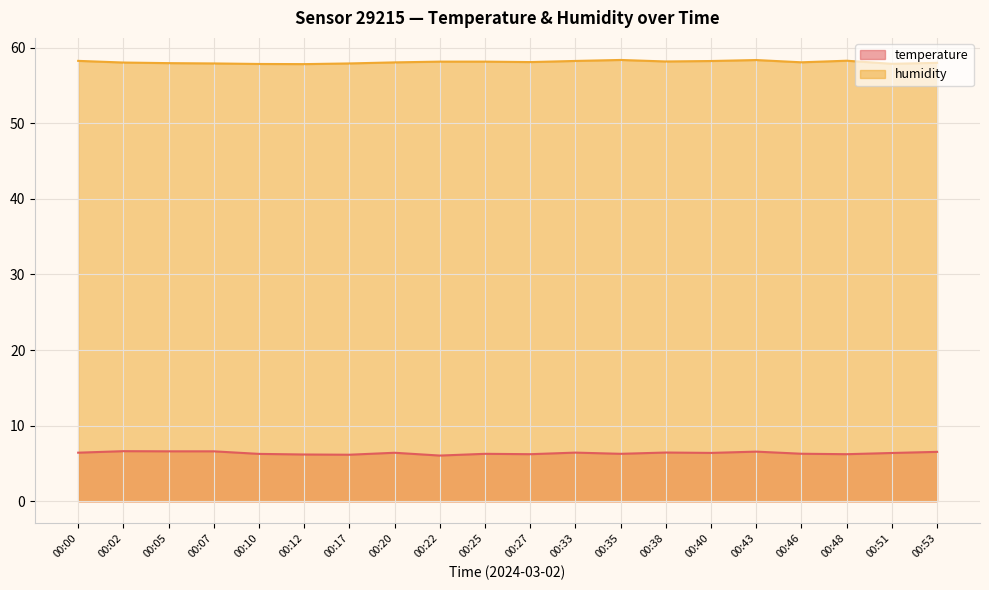

What is the value of the humidity point at the 17th from the left?

58.0